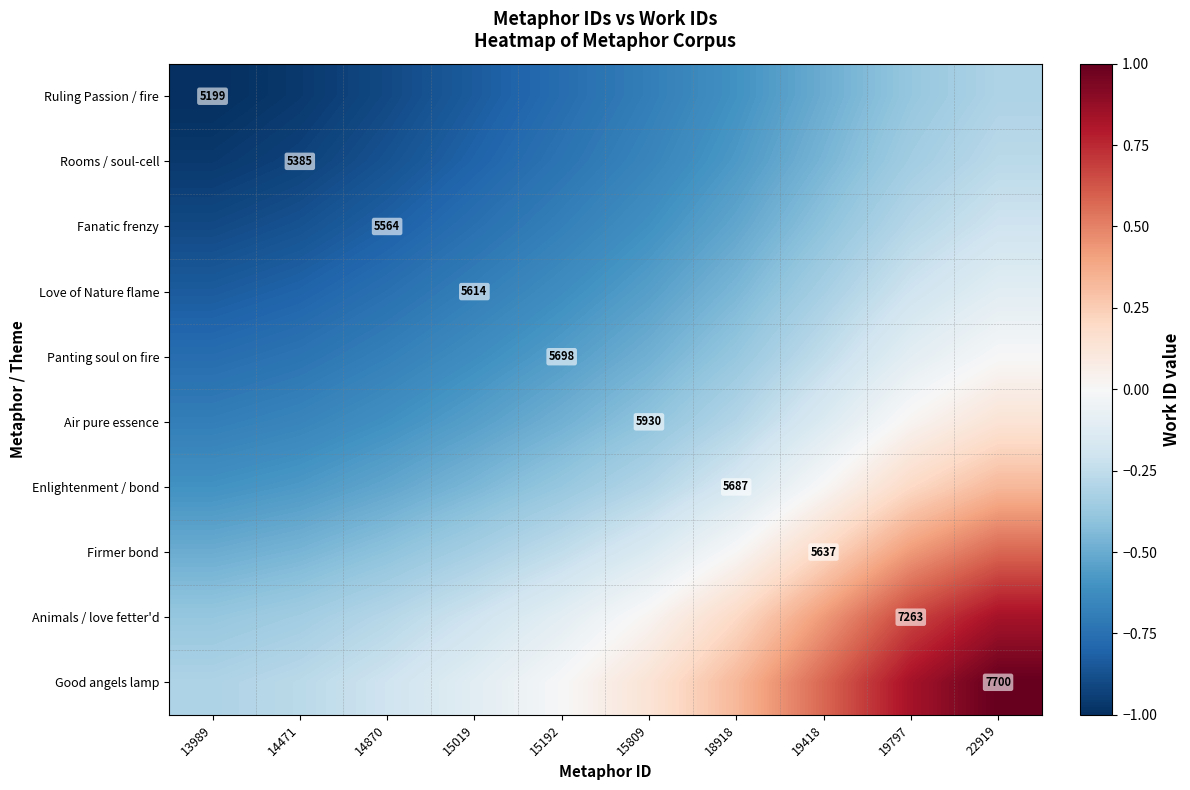

Which series has the largest range (max minus min)?

Good angels lamp